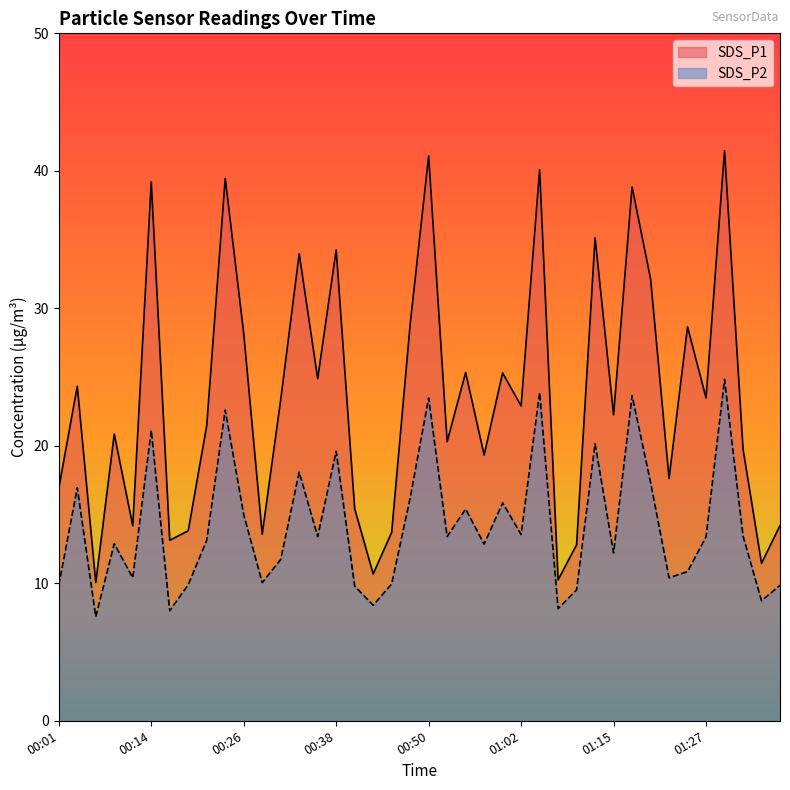

Which series changed the most between 00:09 and 00:50?

SDS_P1